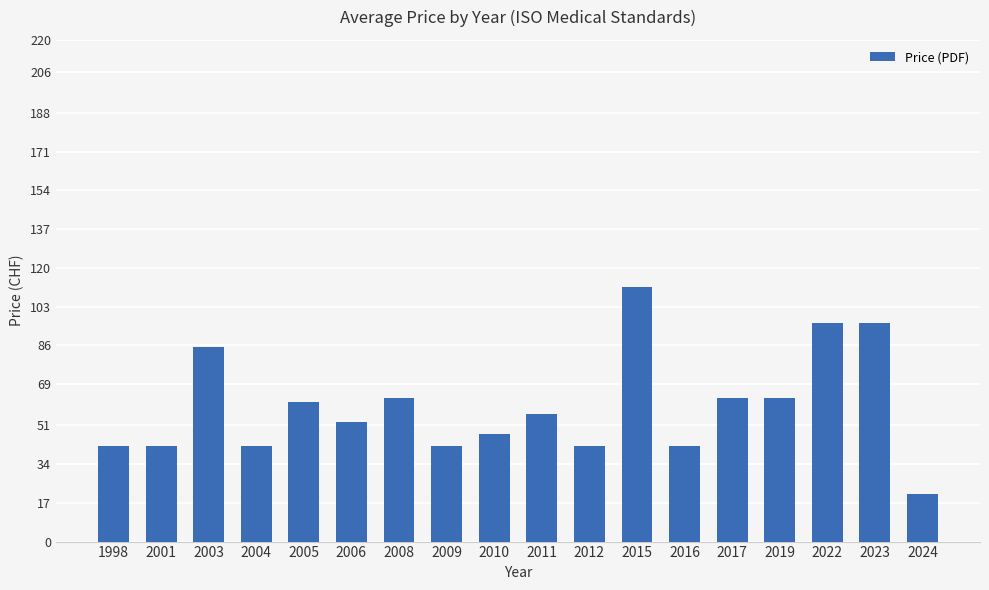

At which category does the chart reach its minimum across all series?

2024